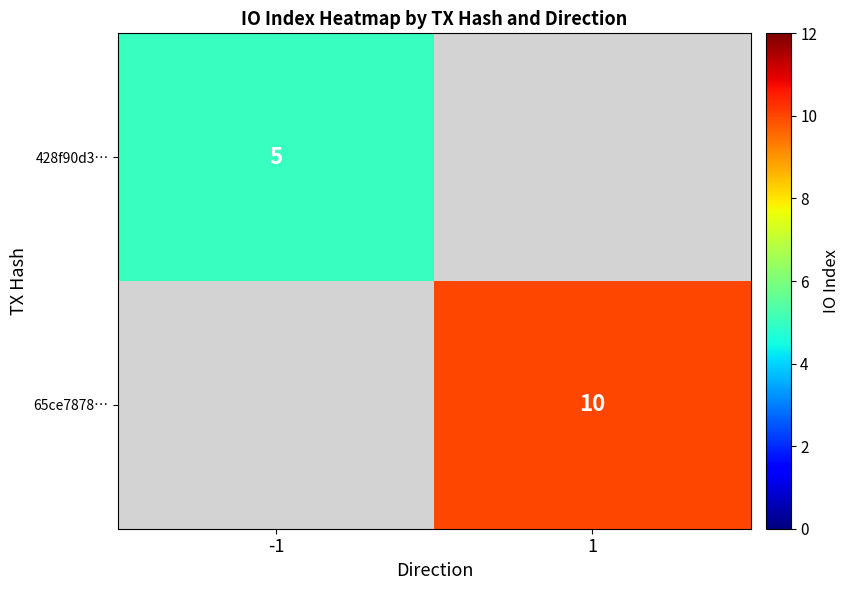

The value of 428f90d3… at -1 is 5. True or false?

True